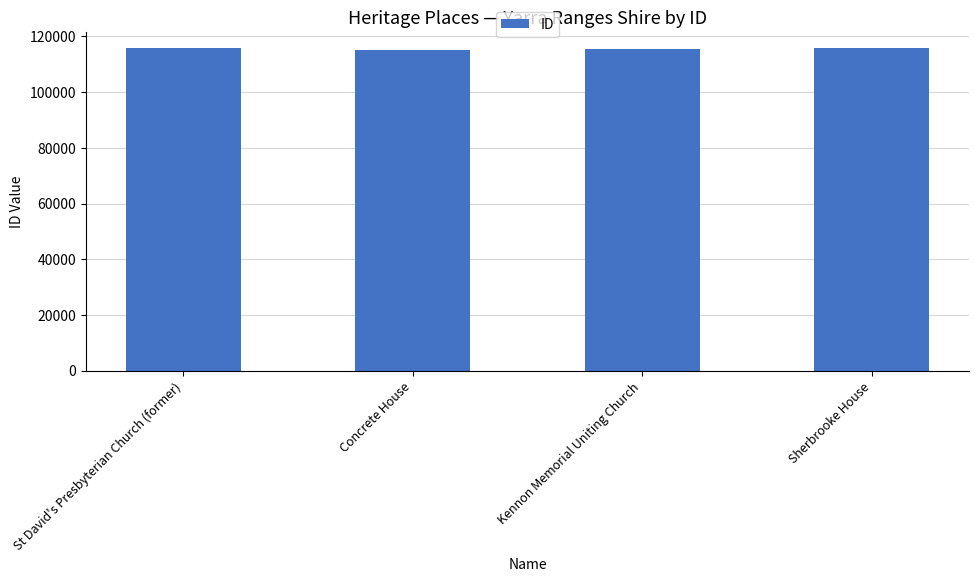

What is the smallest value displayed?

115237